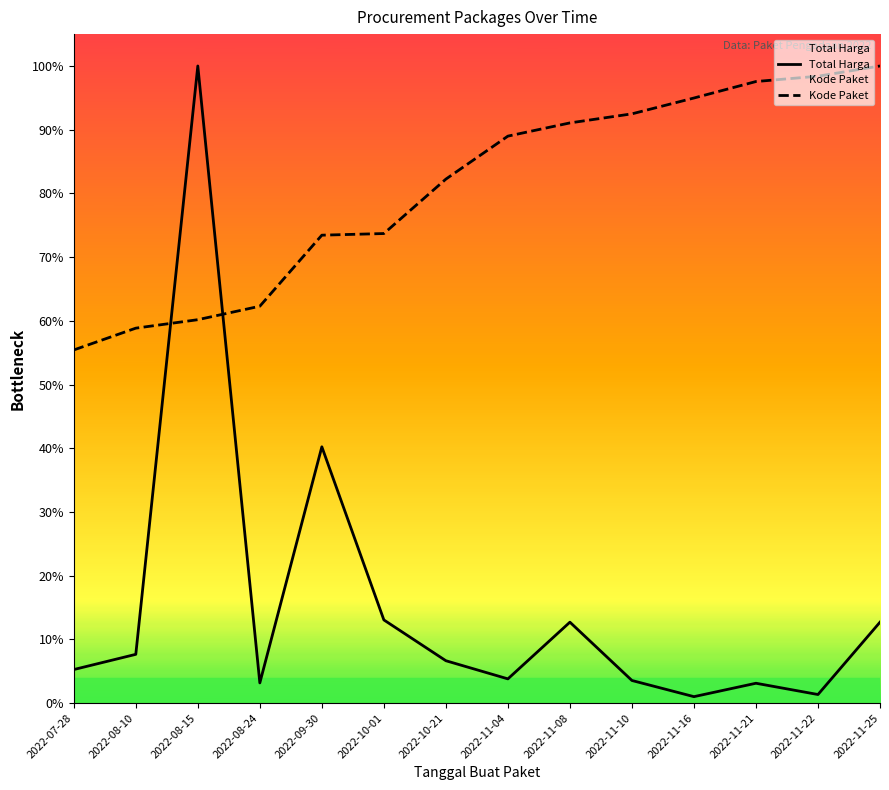

In Total Harga, how many points are lower than both neighbors (excluding endpoints)?

4